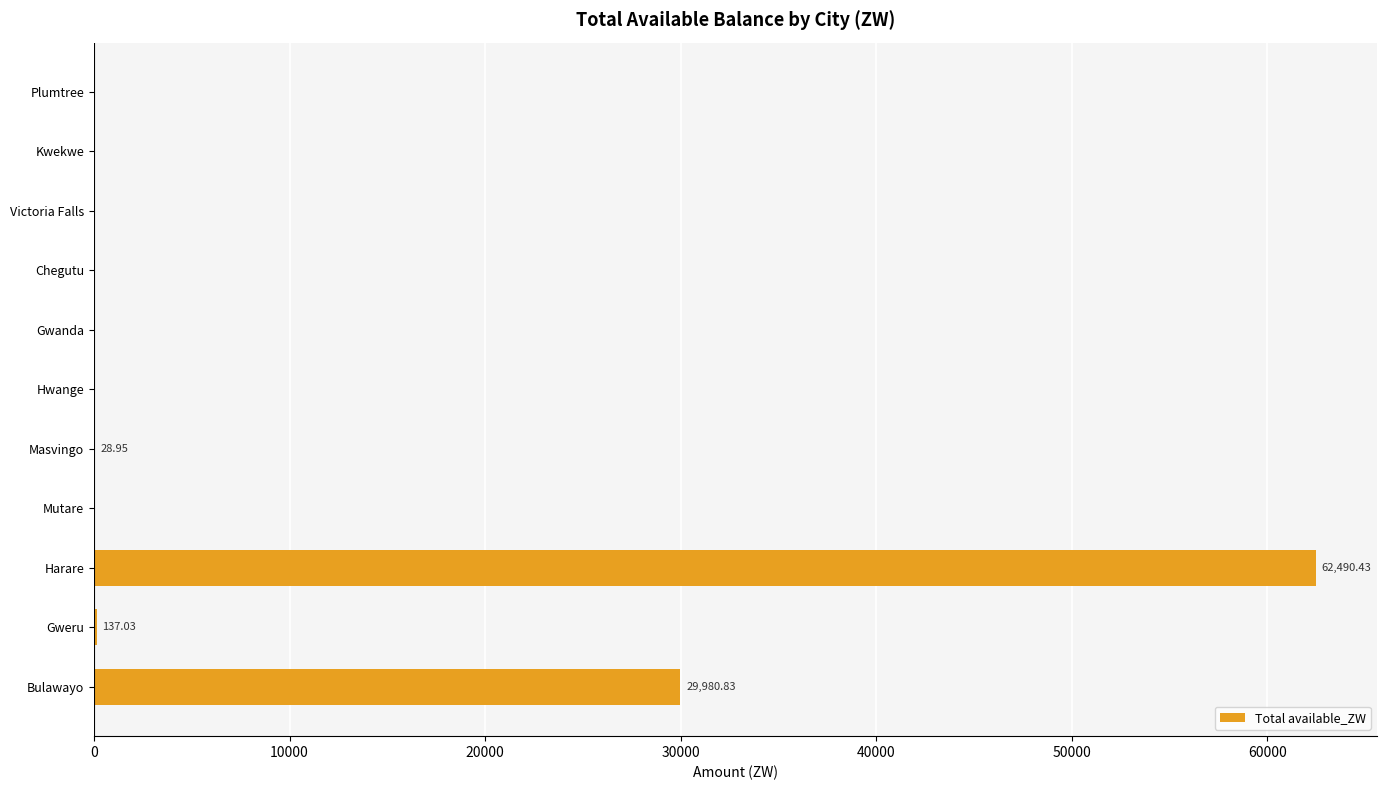

Which has a higher value, Chegutu or Bulawayo?

Bulawayo